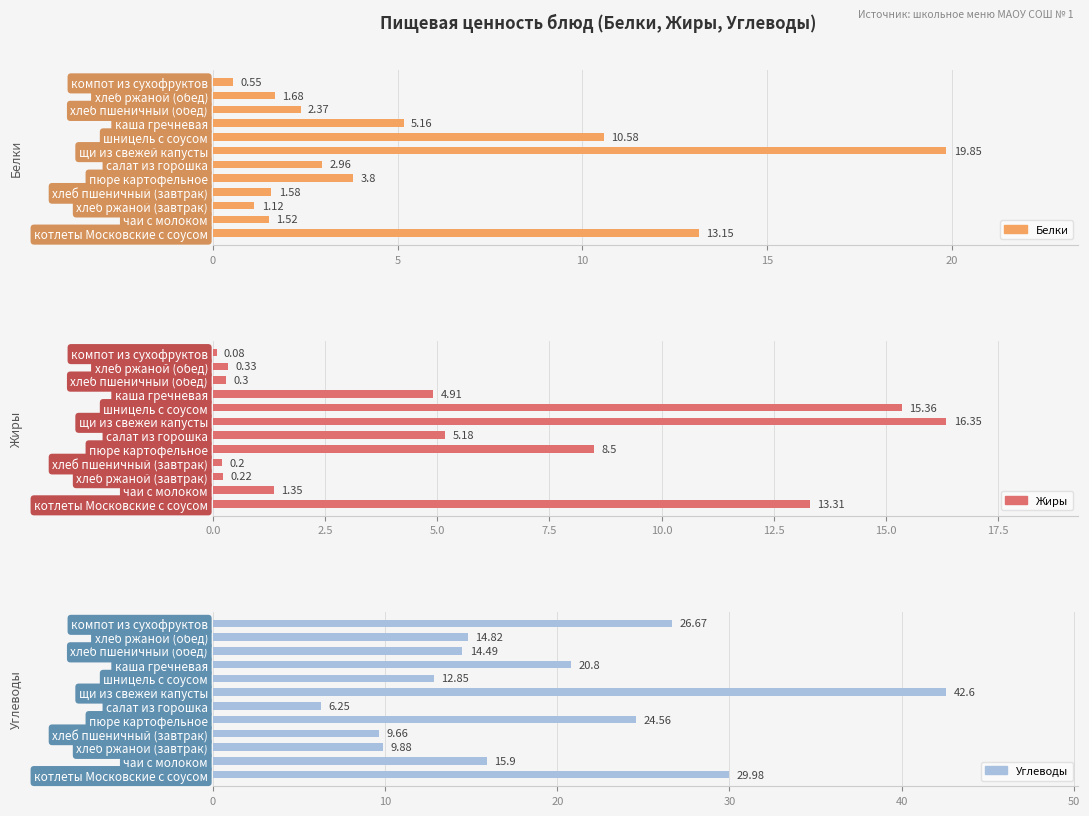

What is the difference between the maximum and minimum values in the Жиры series?

16.3